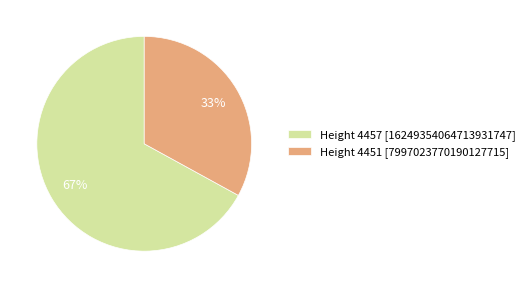

Do Height 4451 [7997023770190127715] and Height 4457 [16249354064713931747] together represent more than half of the pie?

Yes